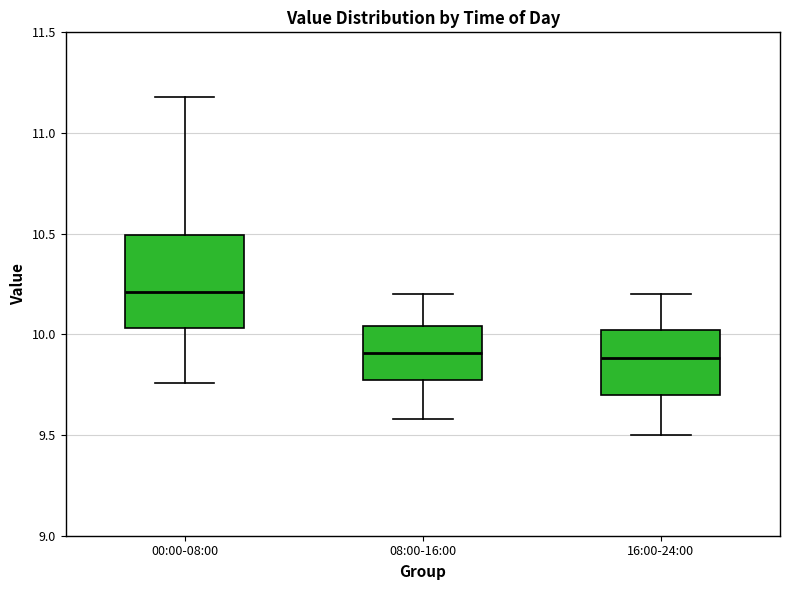

Which box's median line is the highest?

00:00-08:00